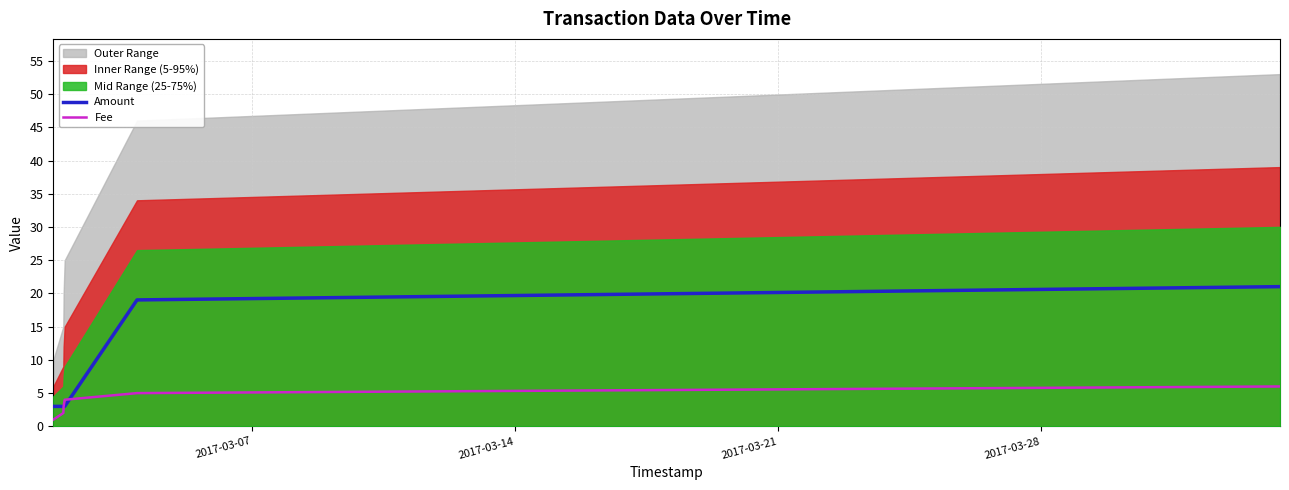

What is the minimum value for Amount?

3.0